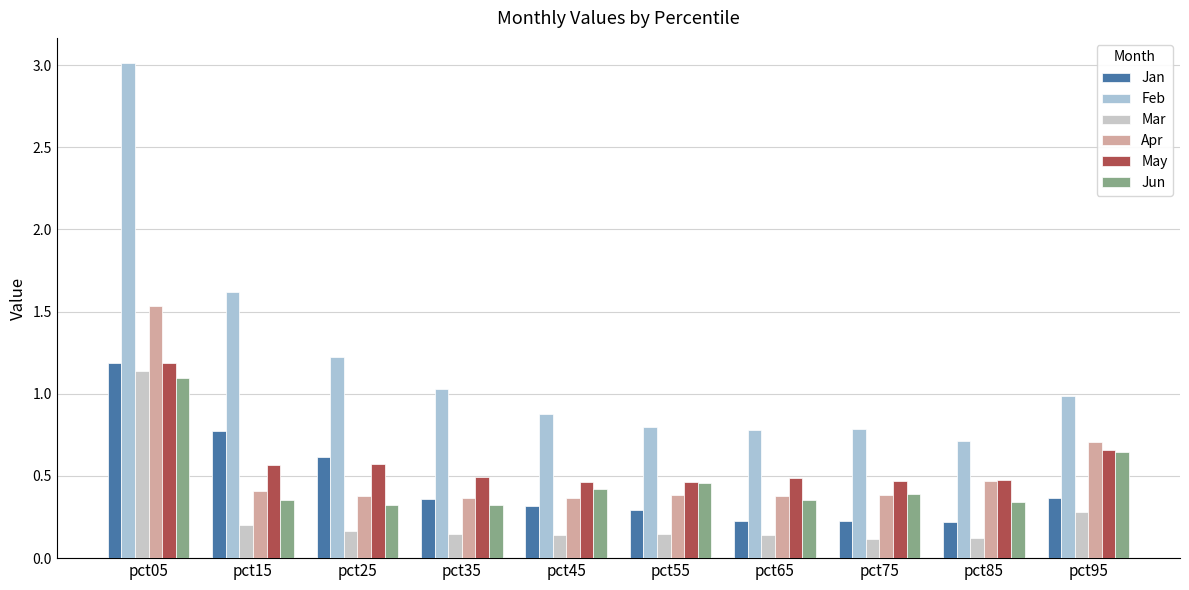

At which label does Feb reach its minimum?

pct85